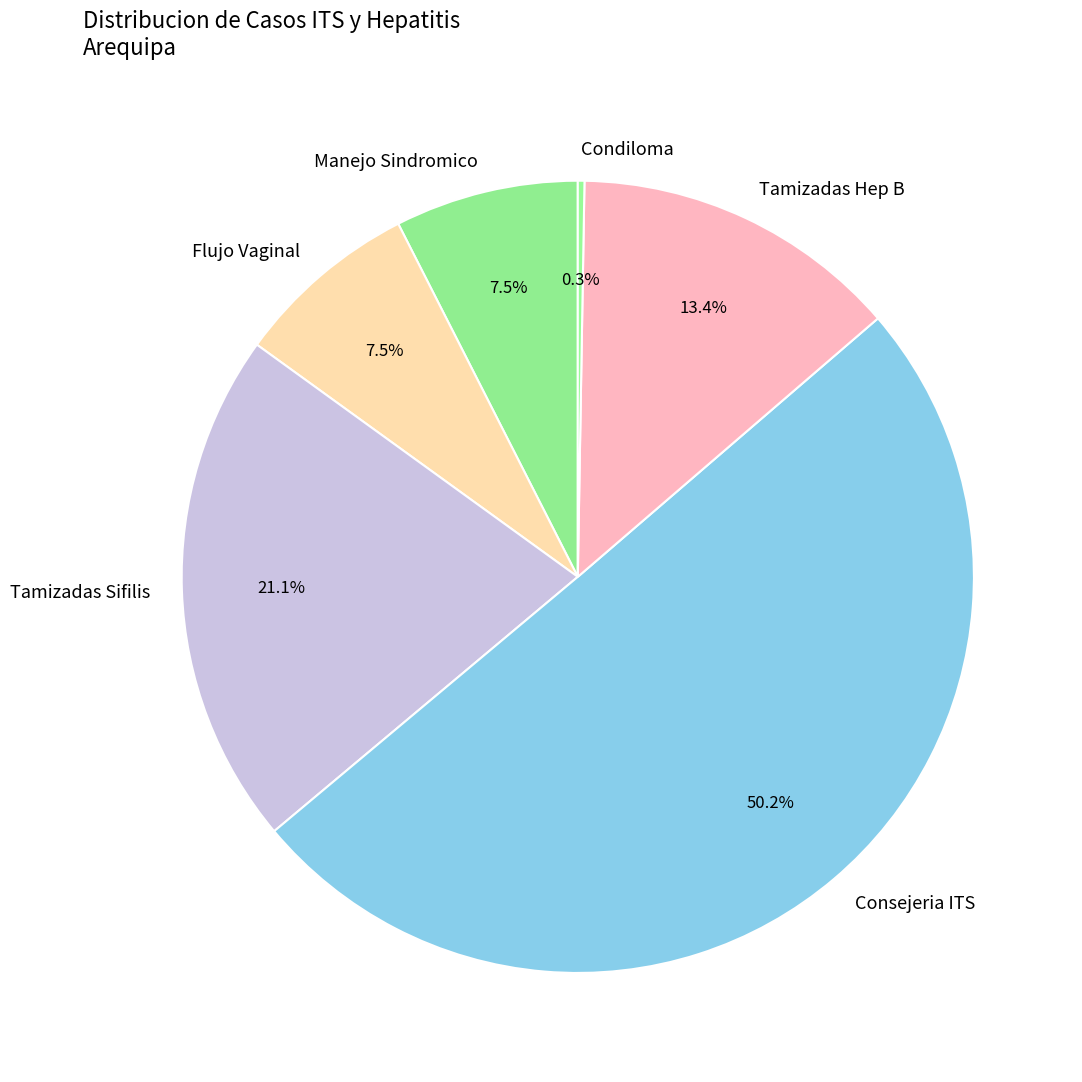

Which category accounts for the majority?

Consejeria ITS